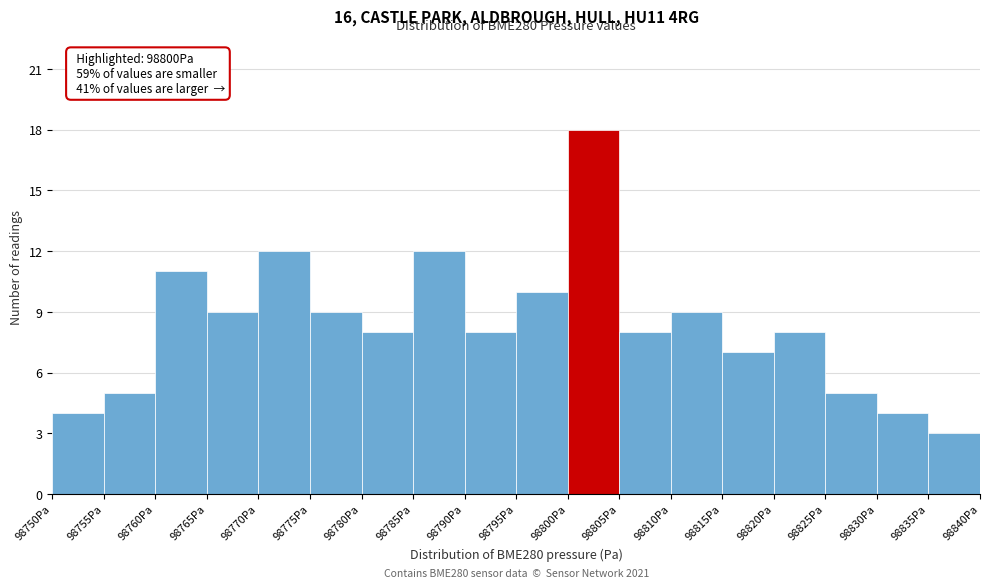

Which range on the x-axis has the tallest bar?

98800 to 98805